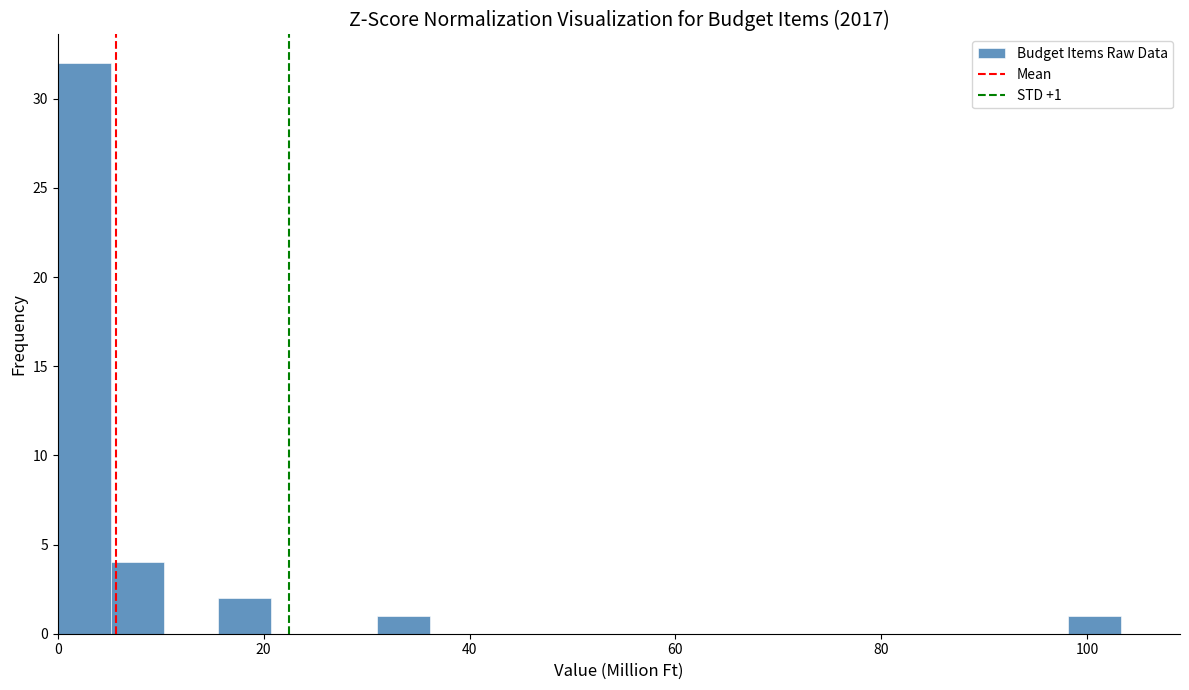

Around what value on the x-axis is the tallest bar? Give the approximate position of its centre, as read against the axis.

2